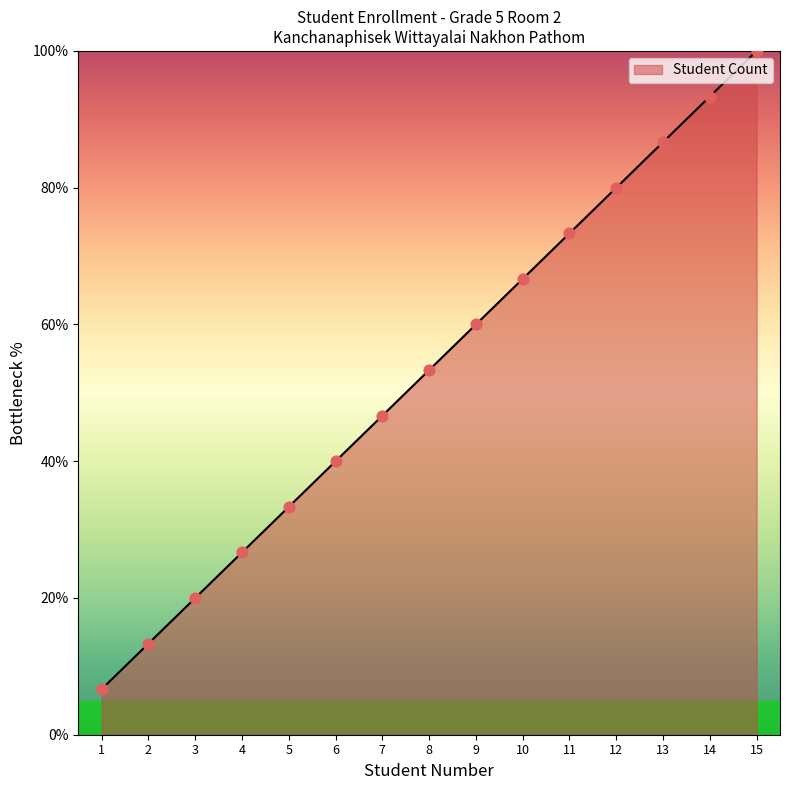

Approximately how many times larger is the value at 4 compared to 13?

0.3